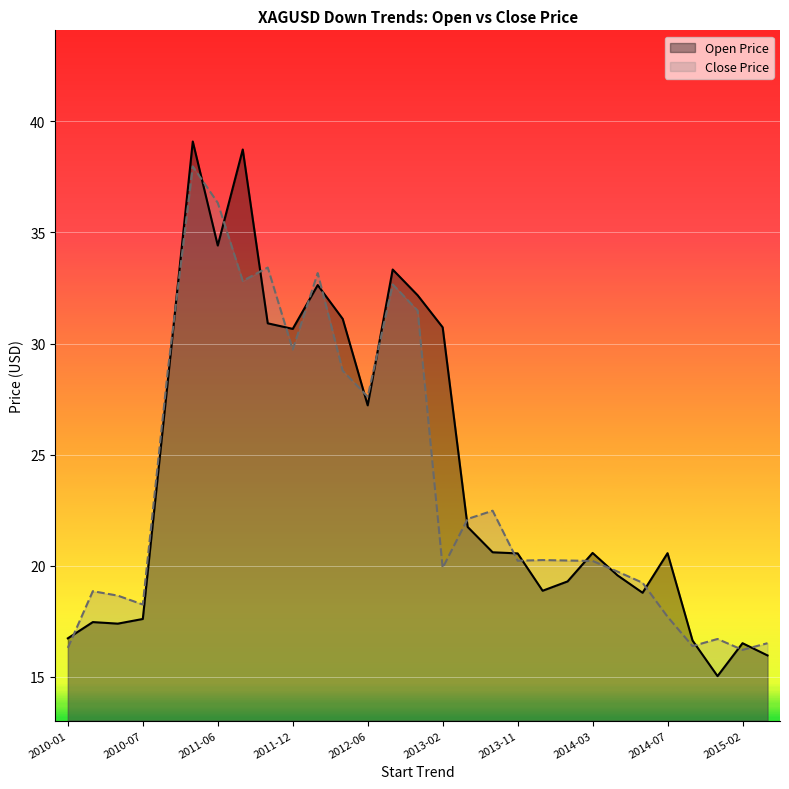

What is the total value across all series at 2011-09-21?

71.5